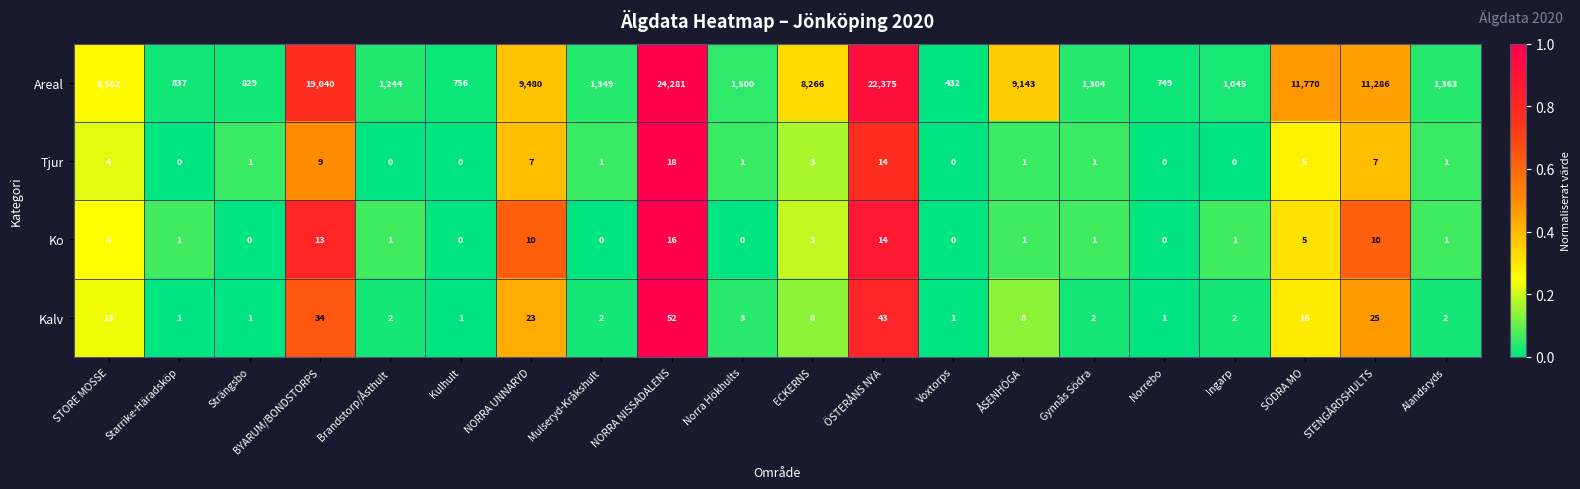

At which label does Ko first exceed 1?

STORE MOSSE